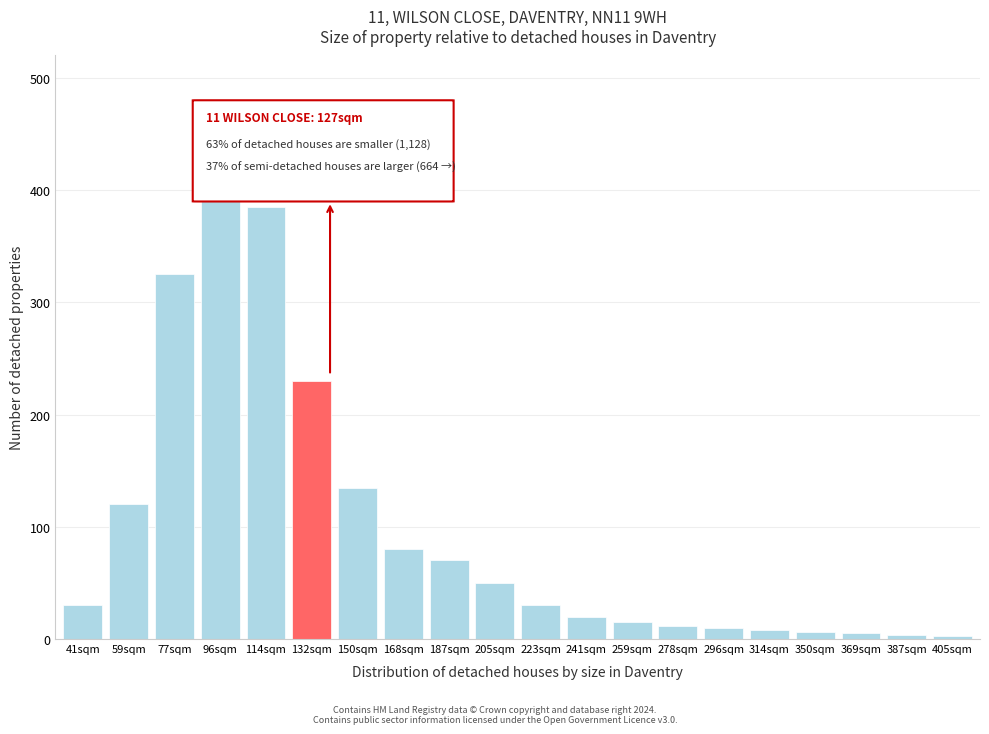

What is the change in value from 150sqm to 259sqm?

-120